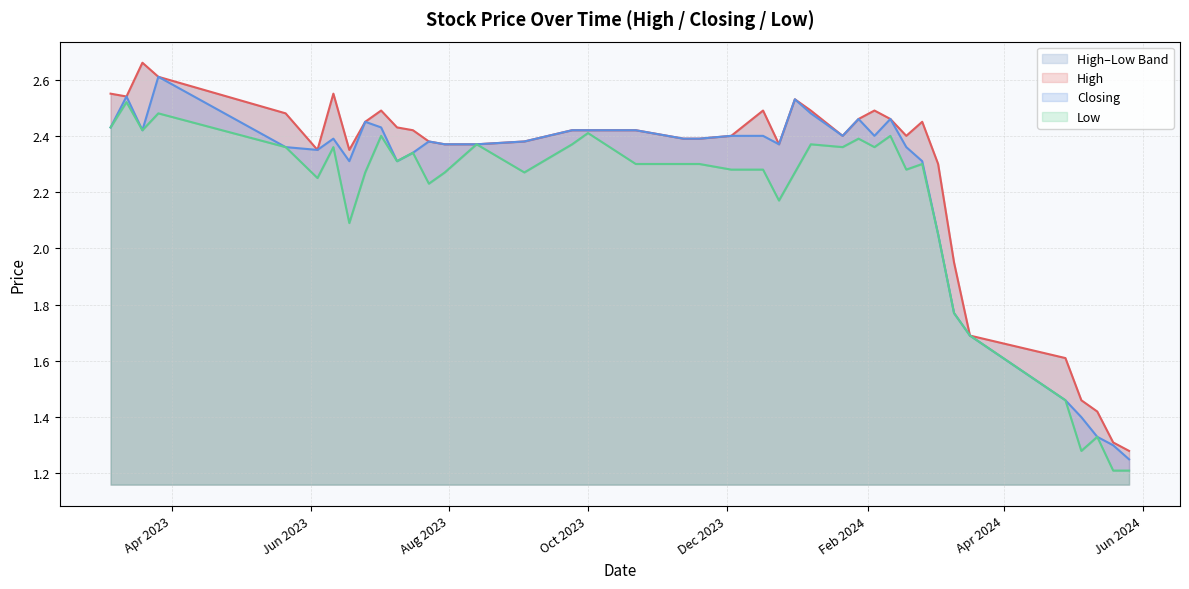

What is the difference between the highest and lowest values at 03/12/2023?

0.1